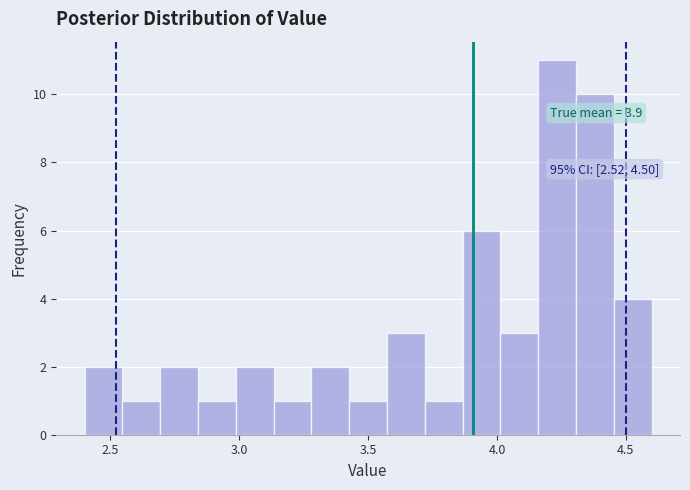

Read against the x-axis, roughly where is the centre of the tallest bar?

4.25